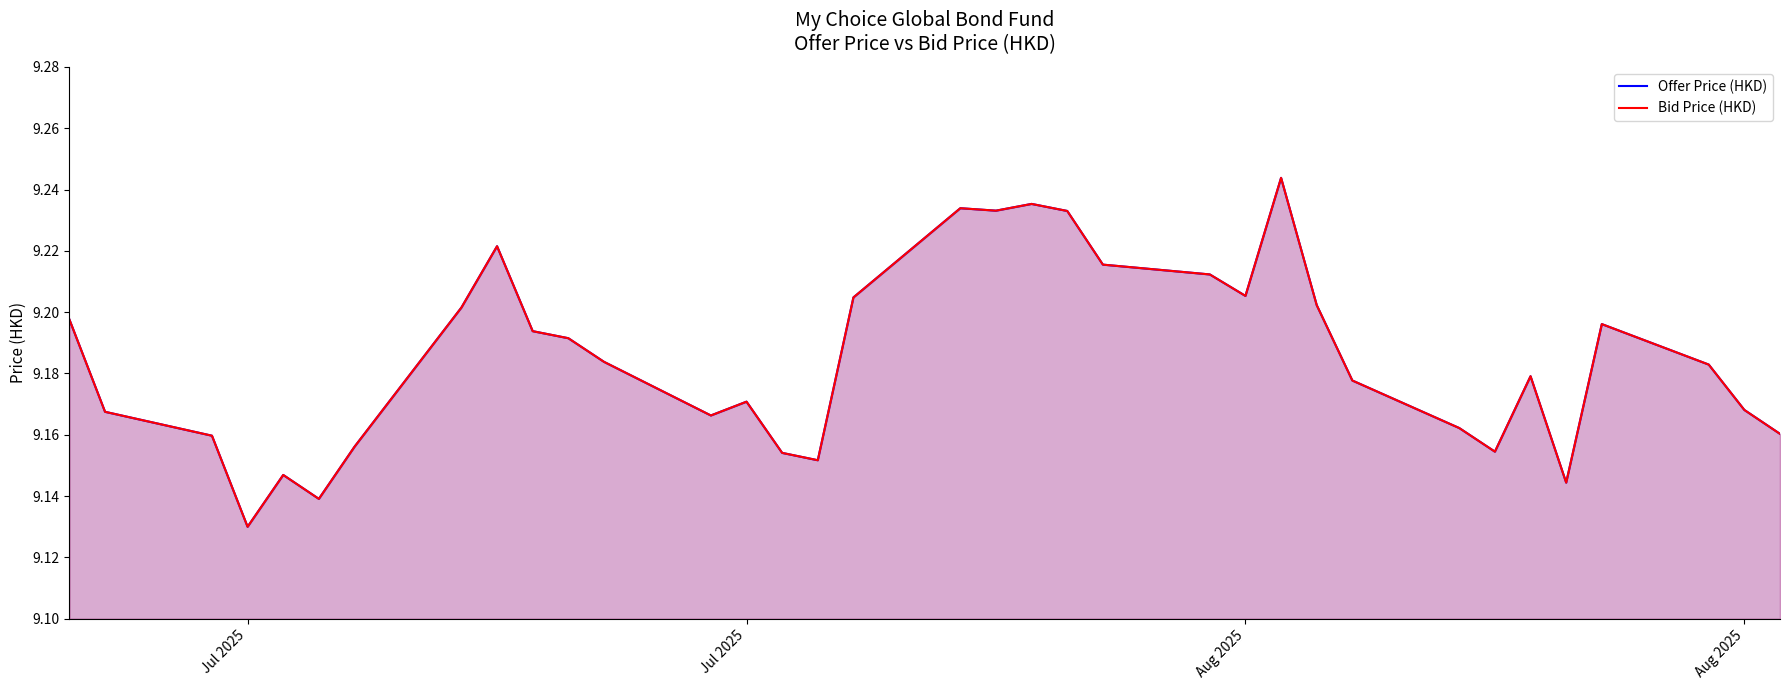

Which series has the largest range (max minus min)?

Offer Price (HKD)